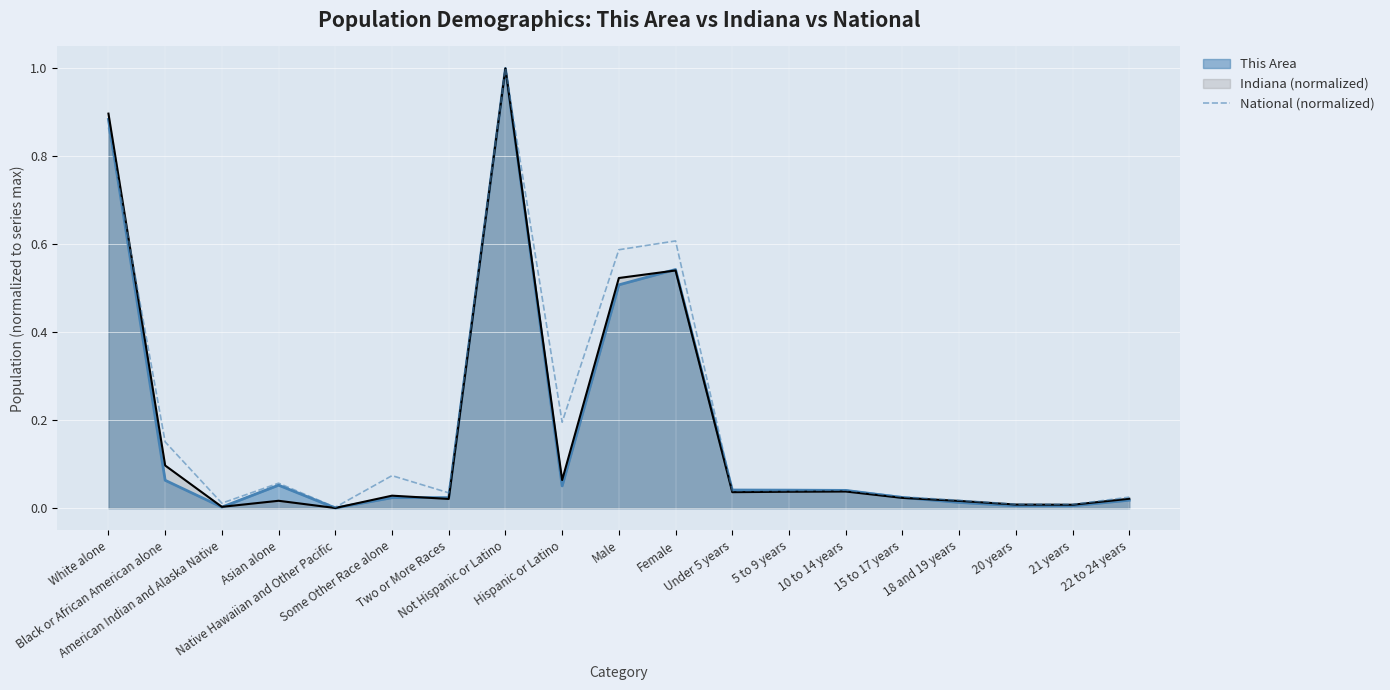

What is the label of the 14th point from the left?

10 to 14 years